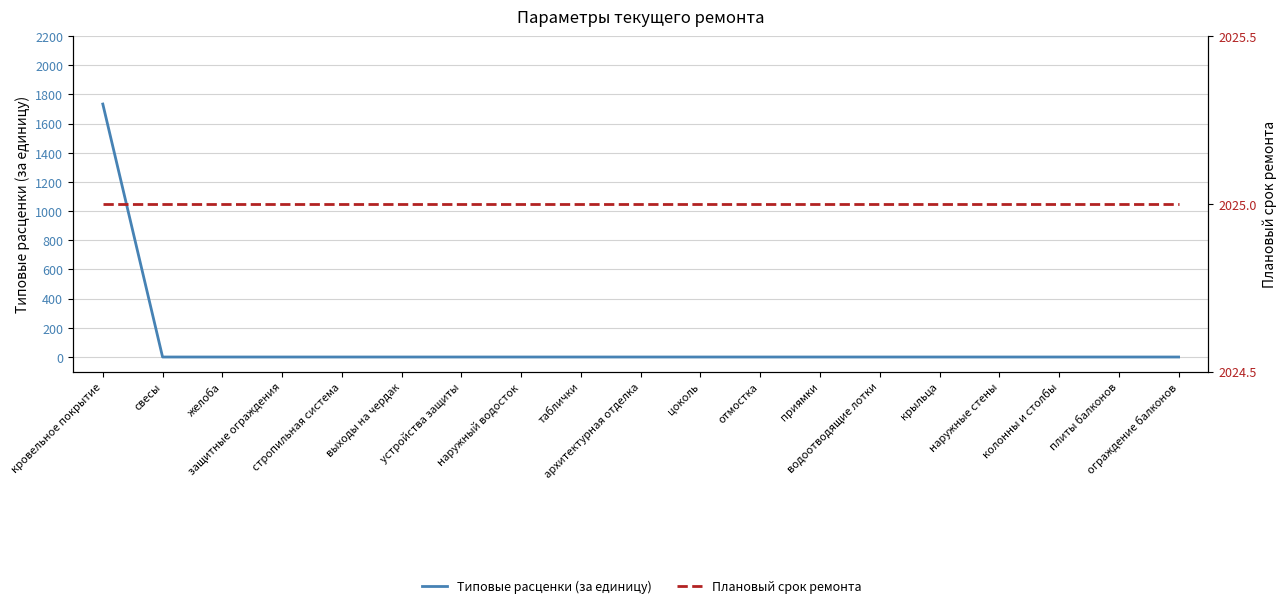

How many positive values does the Типовые расценки (за единицу) series have?

1